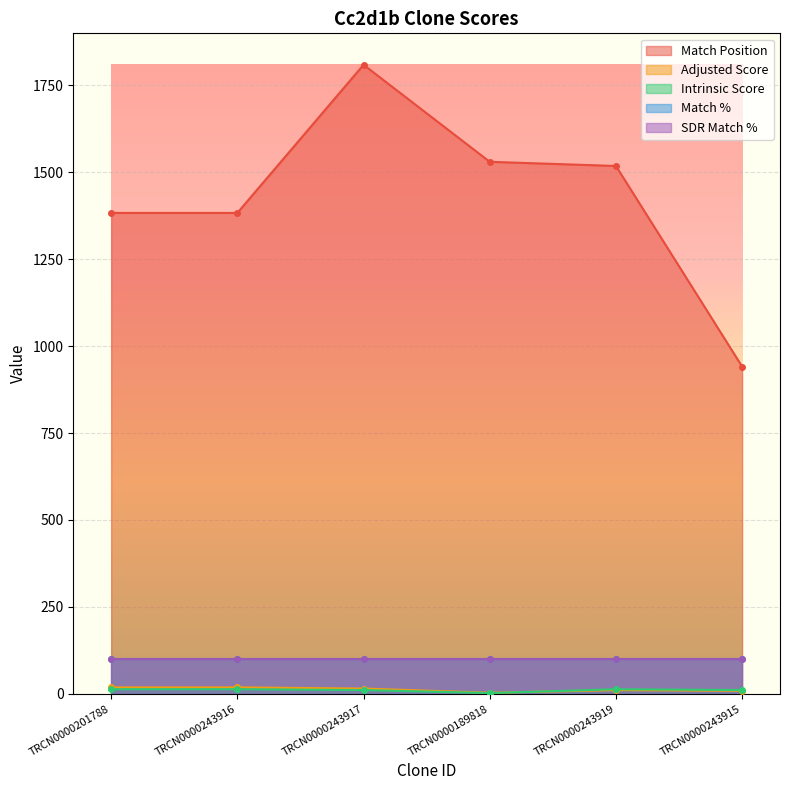

At which category does Match Position reach its first local peak?

TRCN0000243917